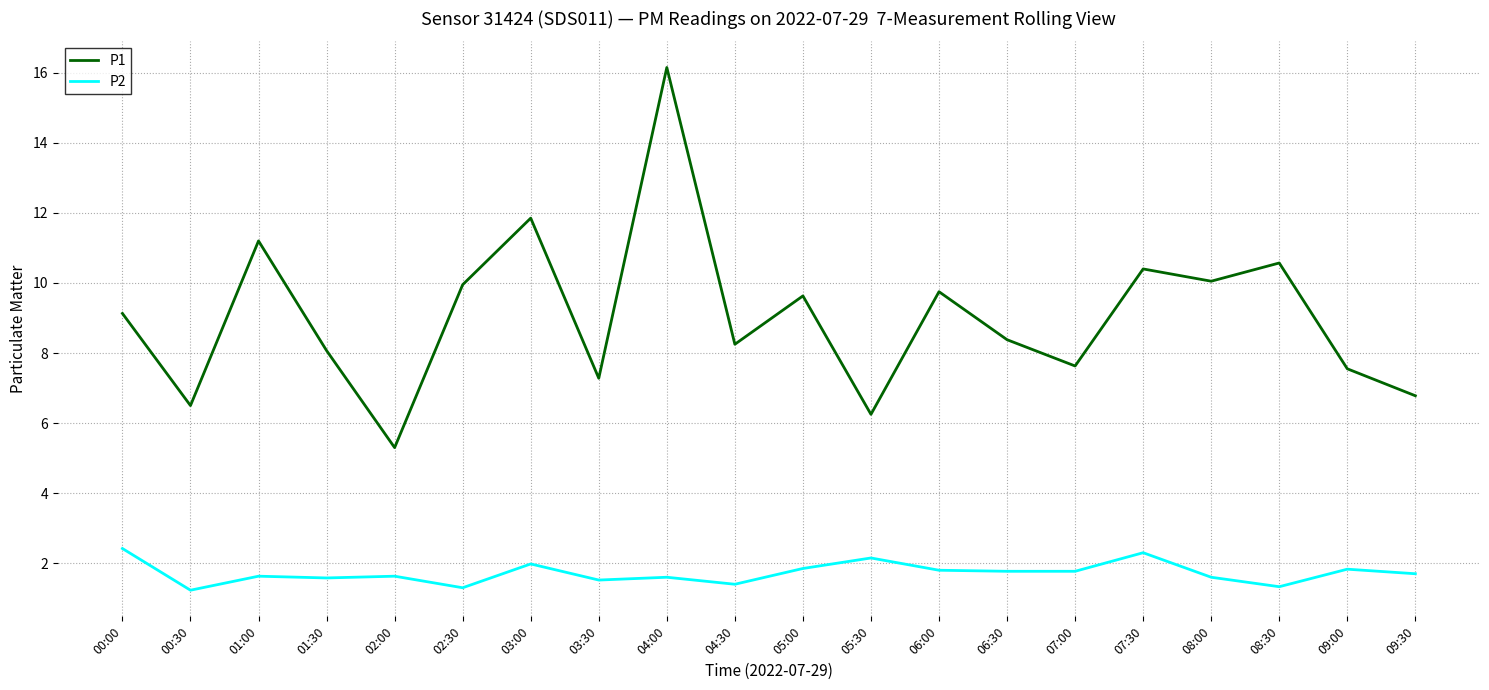

Which series has the largest total across all categories?

P1